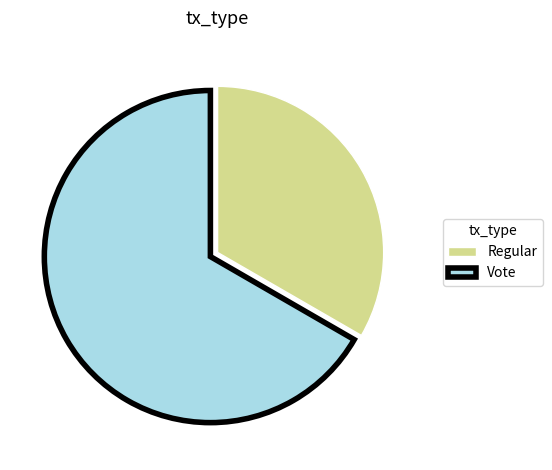

Combined, do Vote and Regular account for over 50%?

Yes